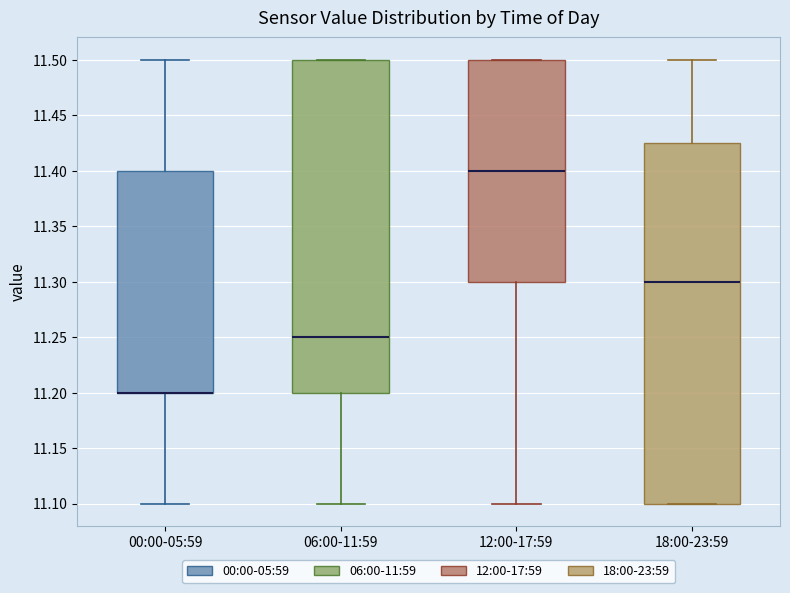

Where does the upper whisker of the box for 00:00-05:59 end on the y-axis? The values are not printed on the chart, so give them approximately, as read against the axis.

11.500